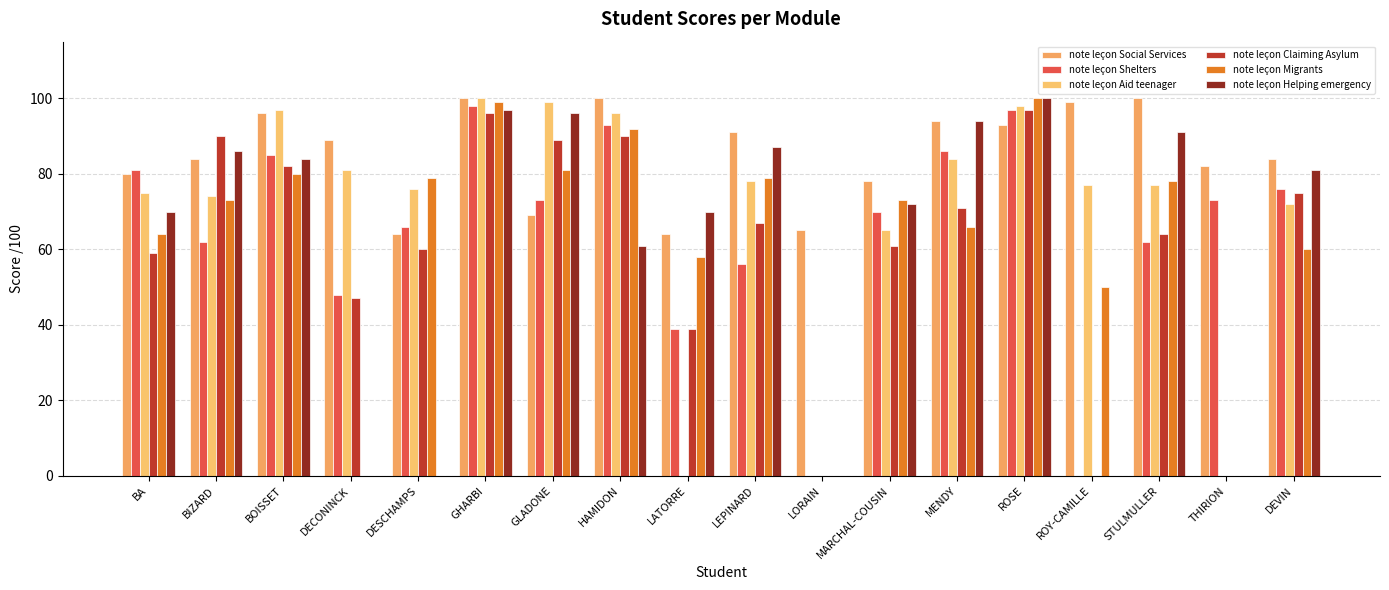

What is the sum of the note leçon Helping emergency values at BIZARD and DEVIN?

167